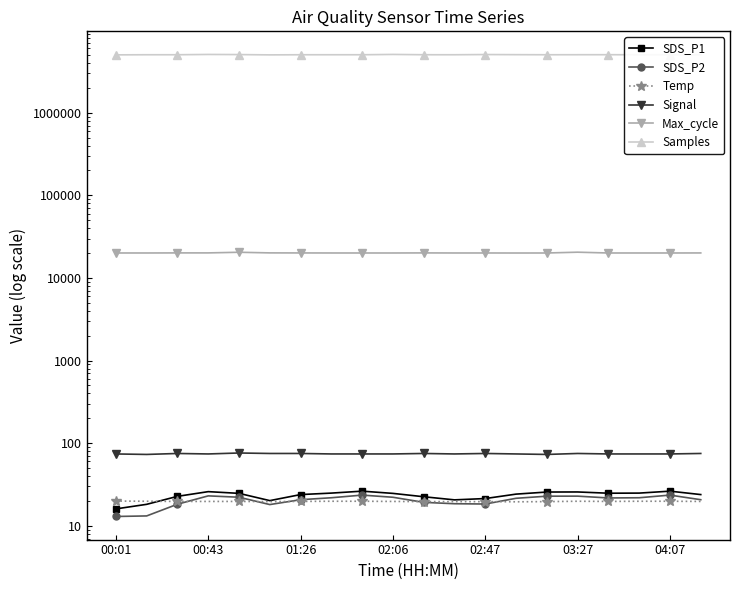

What is the highest value of the Samples series?

5077749.0